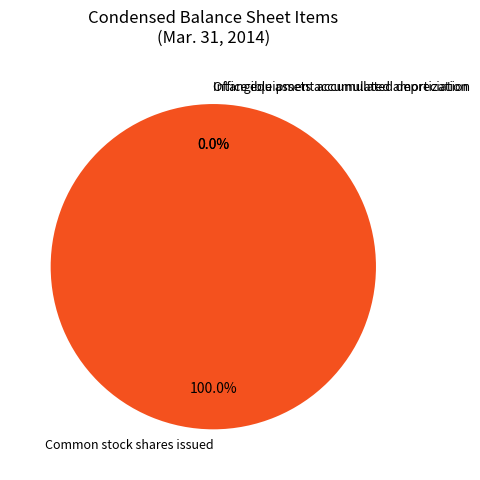

Is it true that Intangible assets accumulated amortization is 13% of the pie?

False